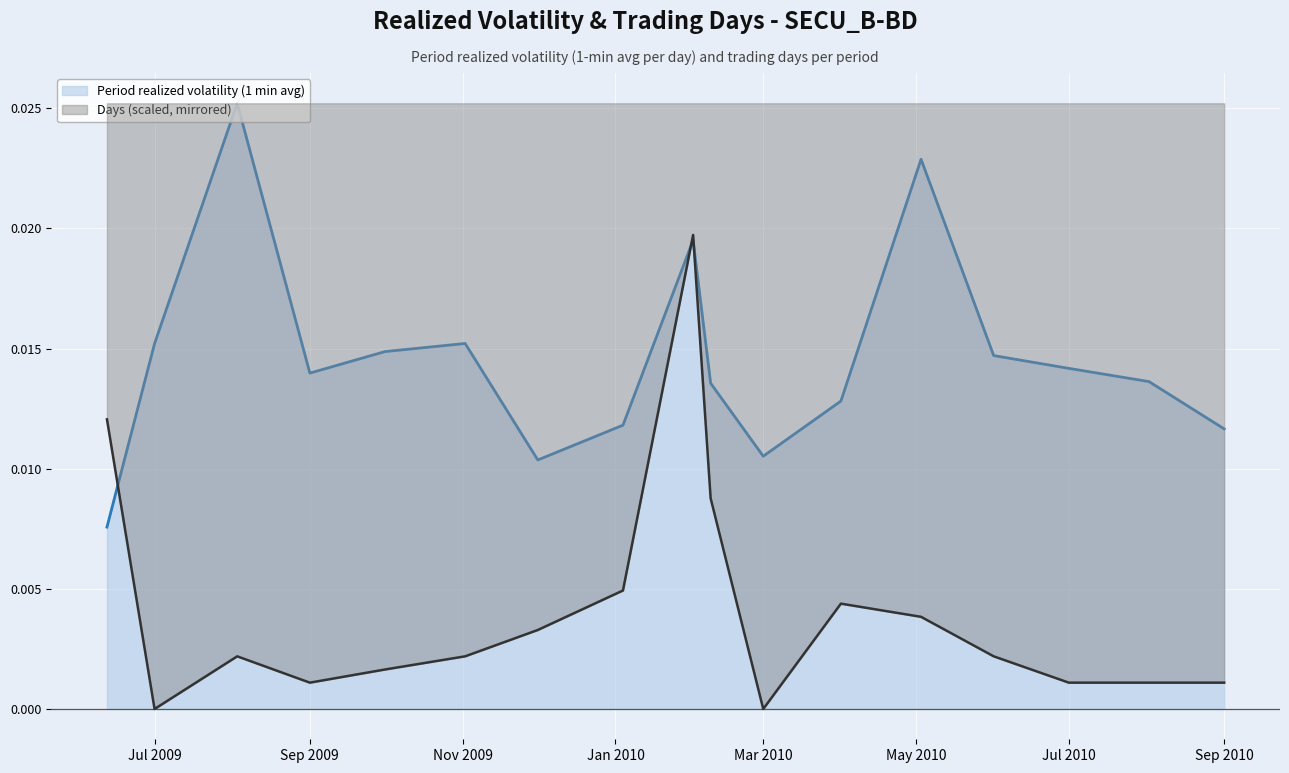

Between Jan 2010 and 15, which series saw the biggest shift?

Period realized volatility (1 min avg)